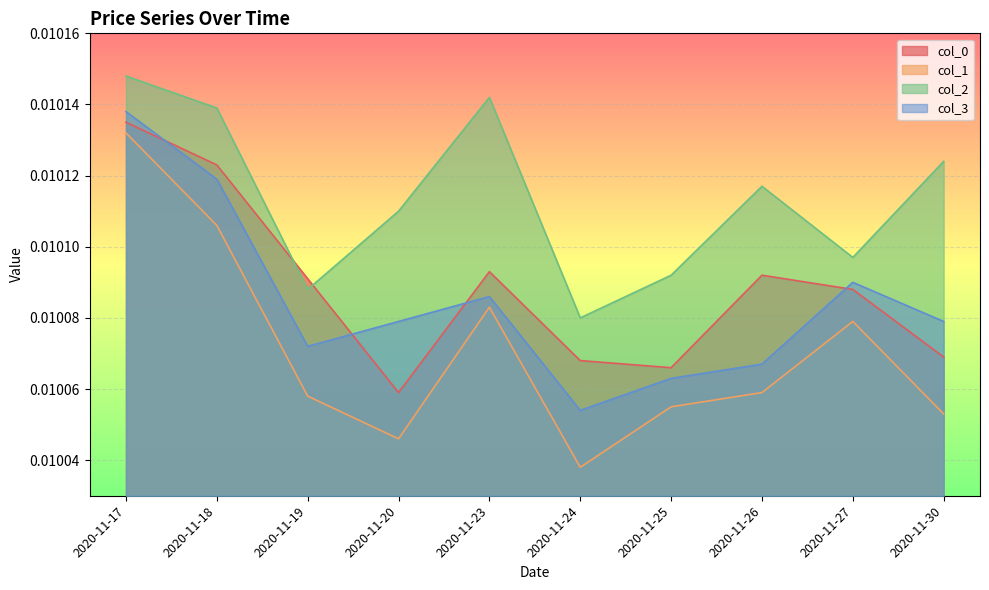

After their last crossing, which series has the higher values: col_2 or col_0?

col_2